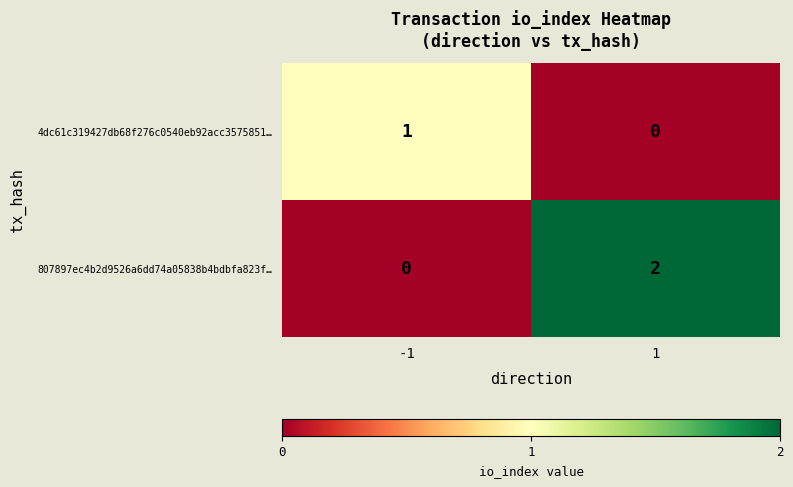

How many distinct data groups are displayed?

2